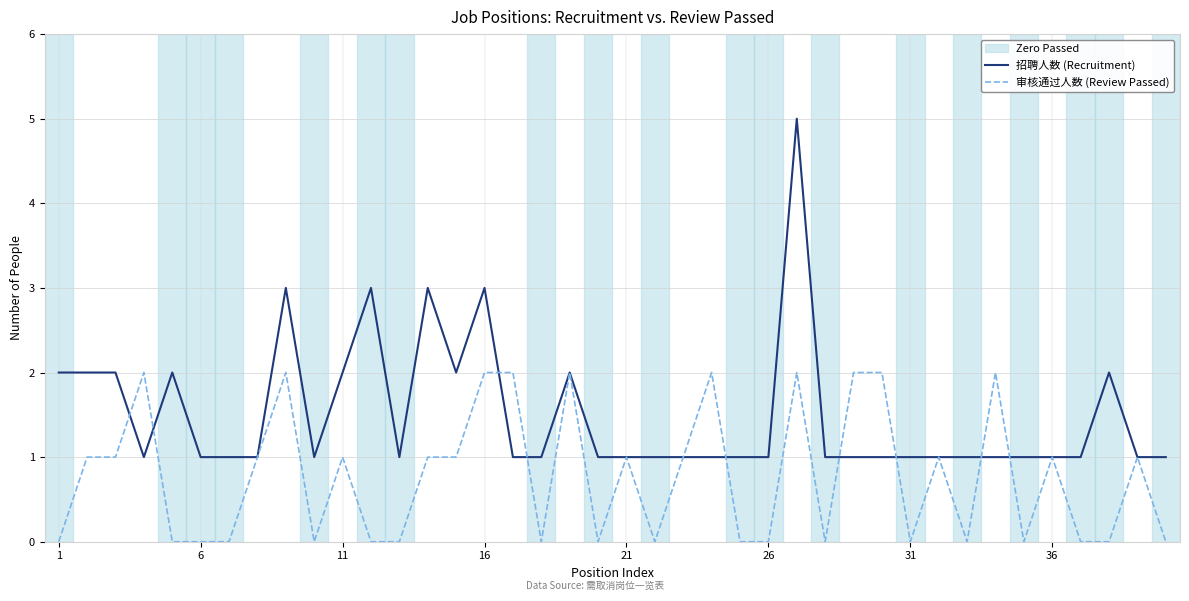

Rank the series by their maximum value, from highest to lowest.

招聘人数 (Recruitment), 审核通过人数 (Review Passed)